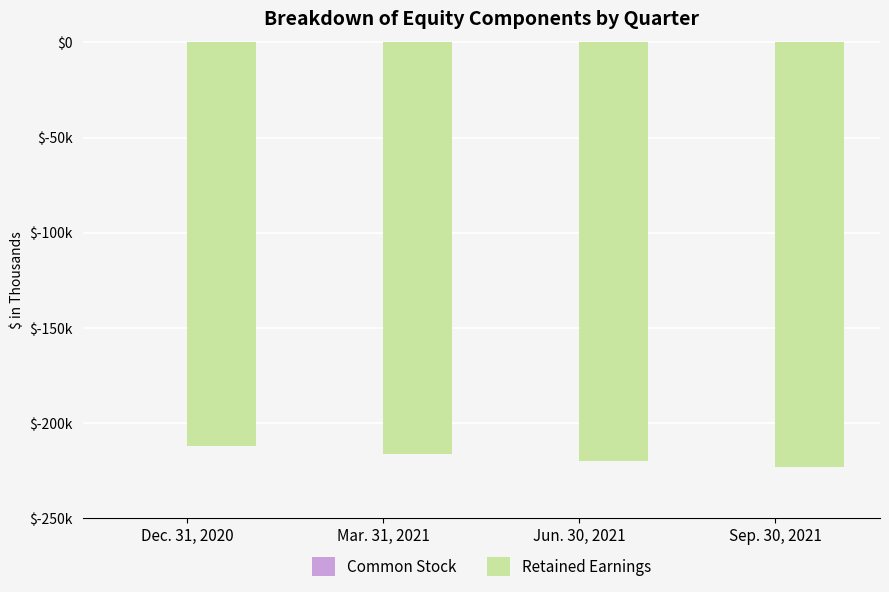

What is the average value of the Retained Earnings series?

-217884